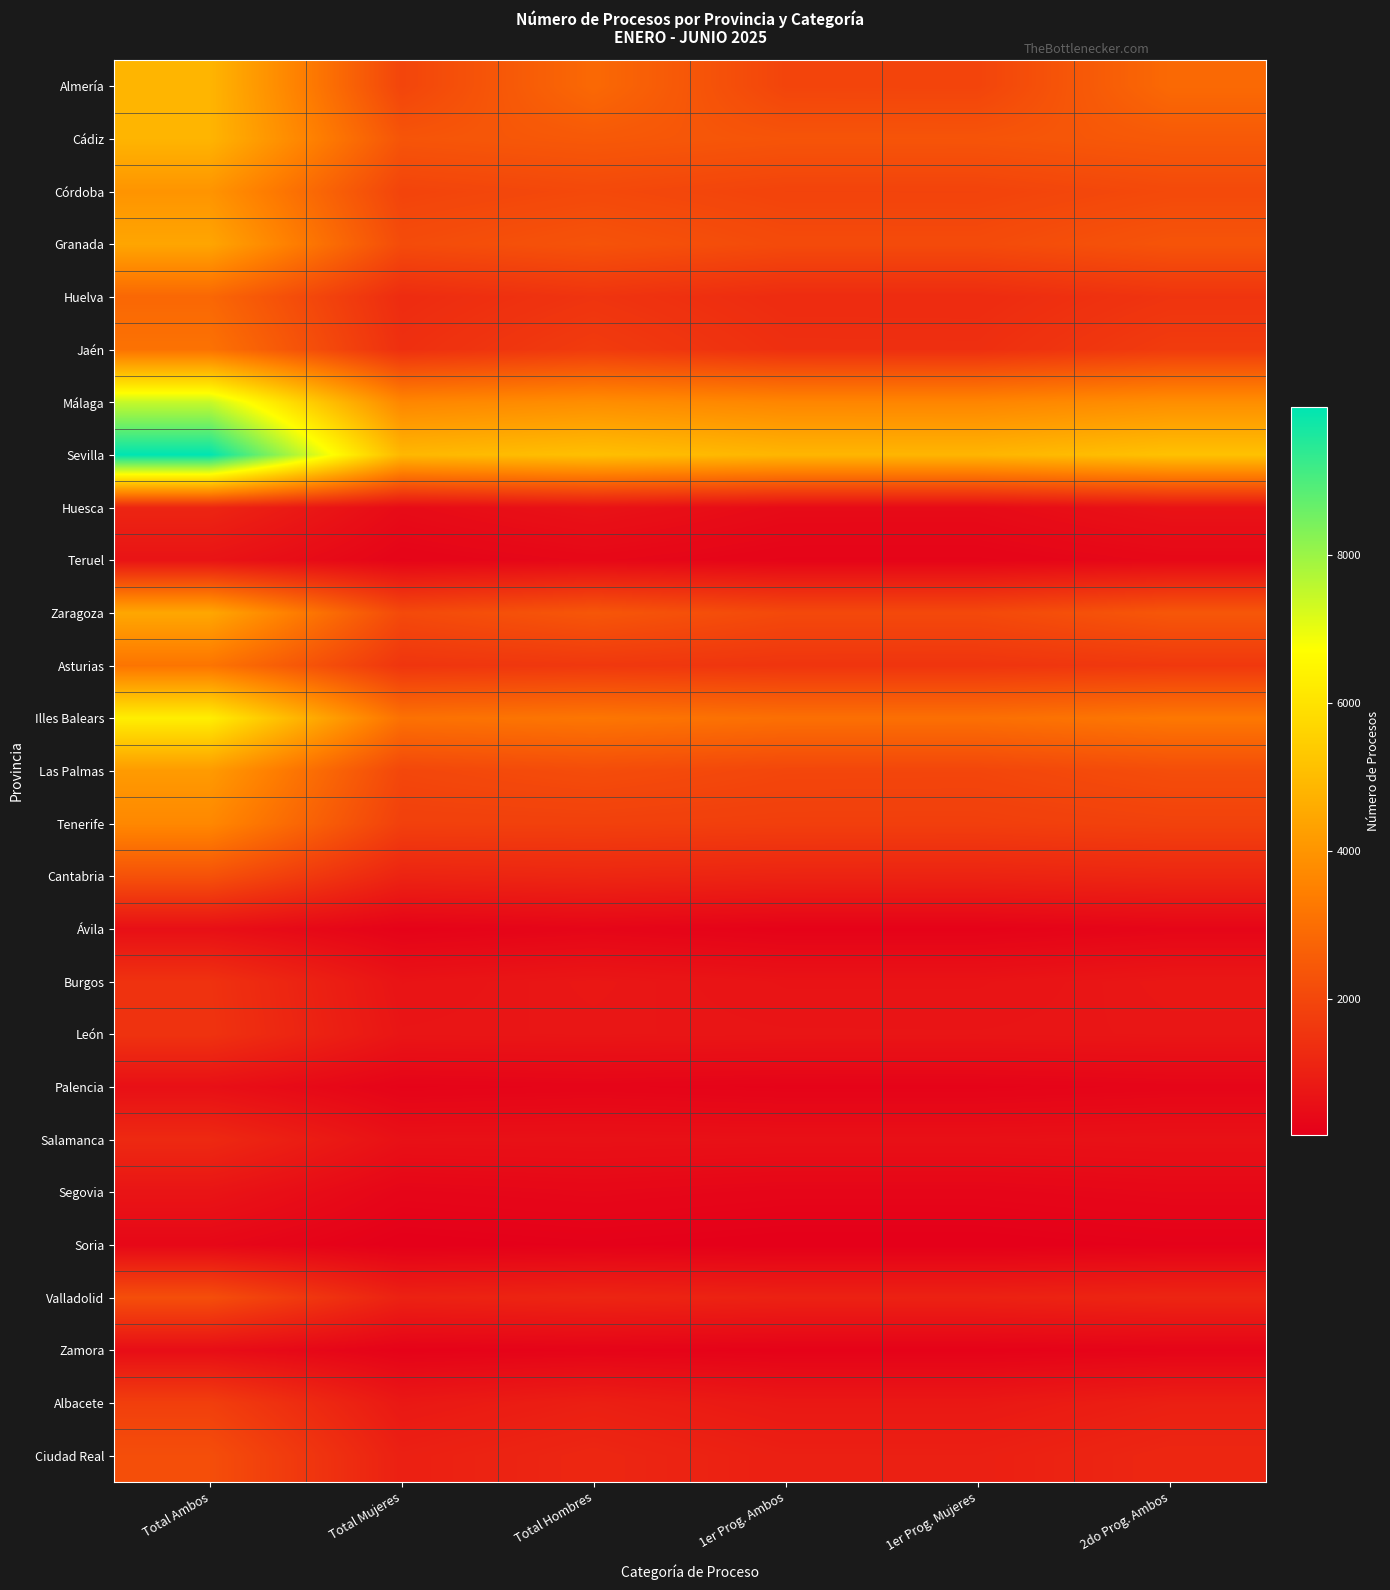

Which series has the largest range (max minus min)?

Sevilla